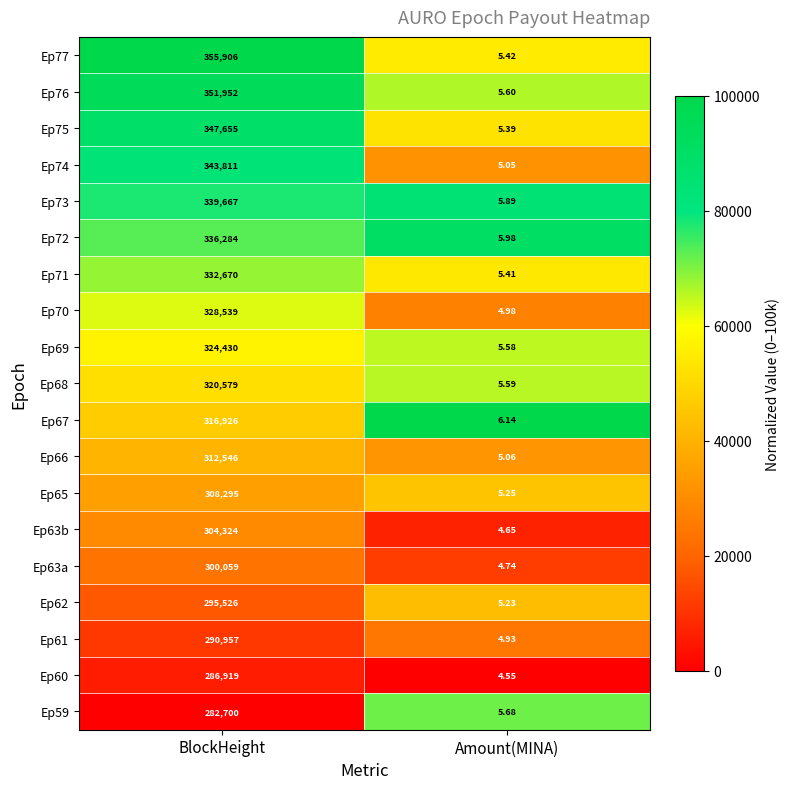

At which label does Ep71 reach its minimum?

Amount(MINA)